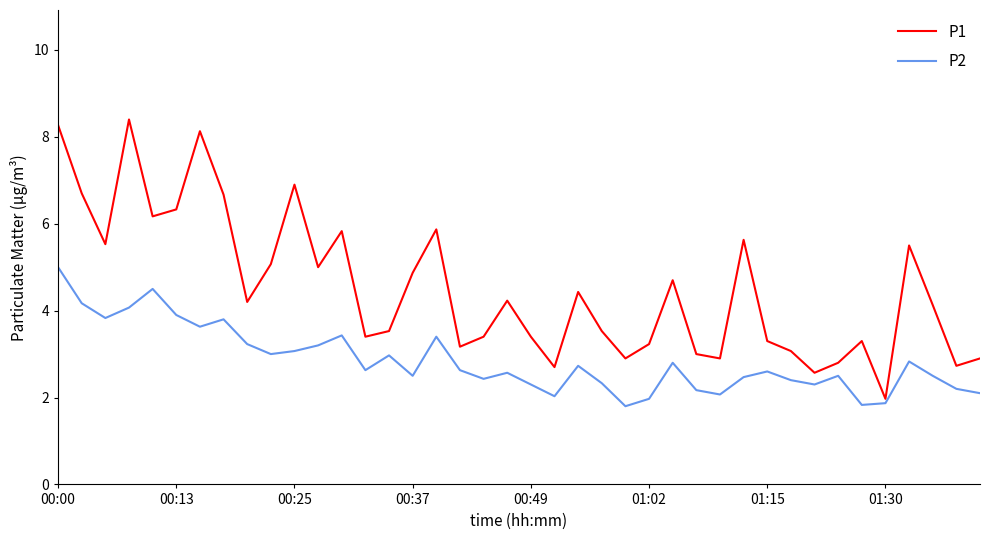

Which series has the largest total across all categories?

P1